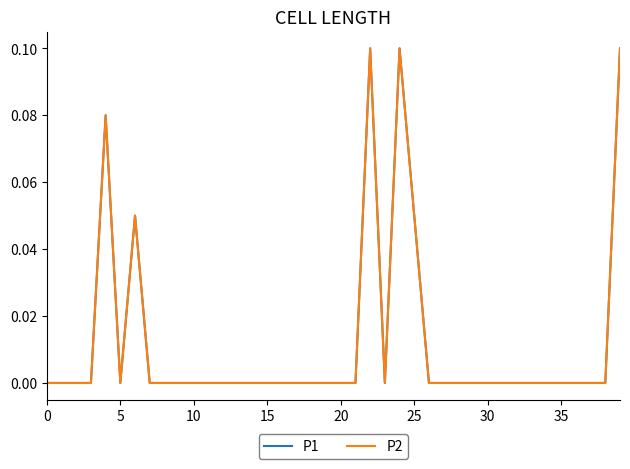

What is the maximum value shown in the chart?

0.1